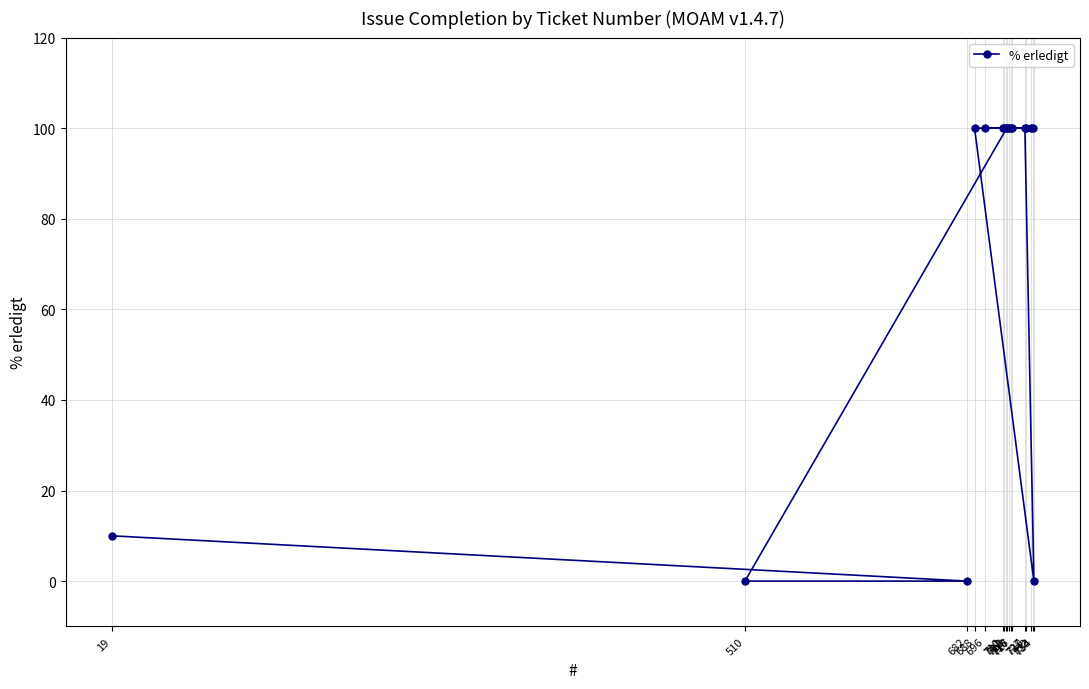

How many interior local valleys (lower than both neighbors) does the data have?

1